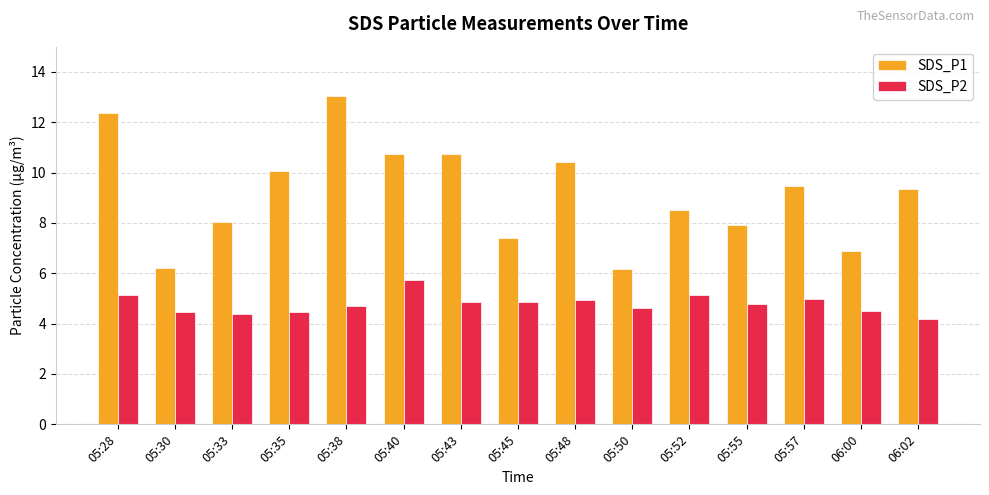

At which label is SDS_P1 closest to 9?

06:02